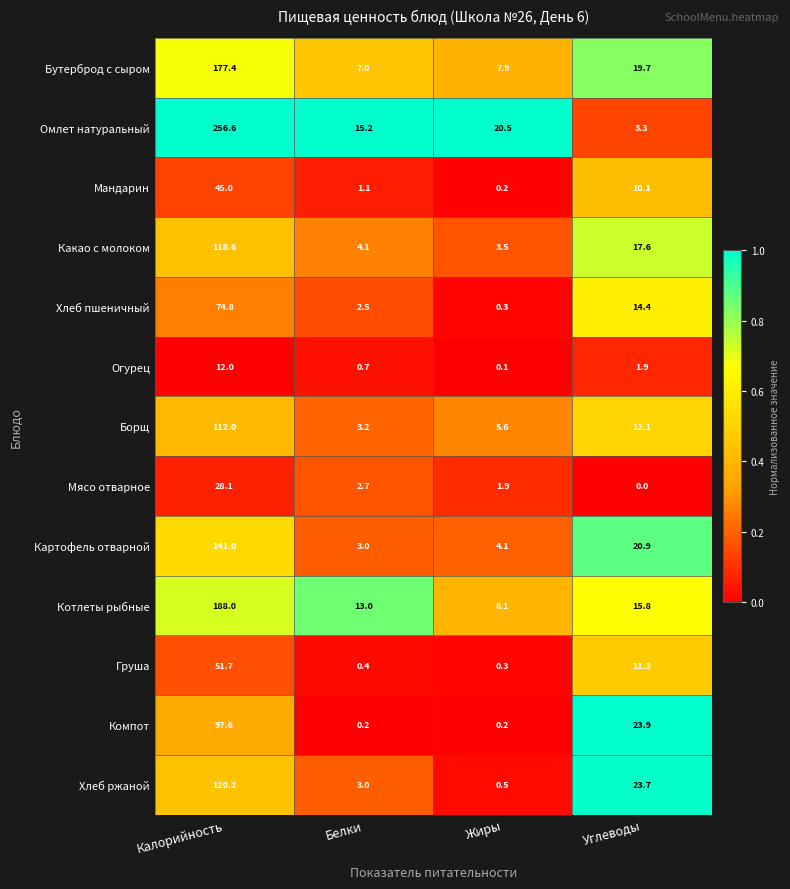

What is the sum of all Мандарин values?

56.4